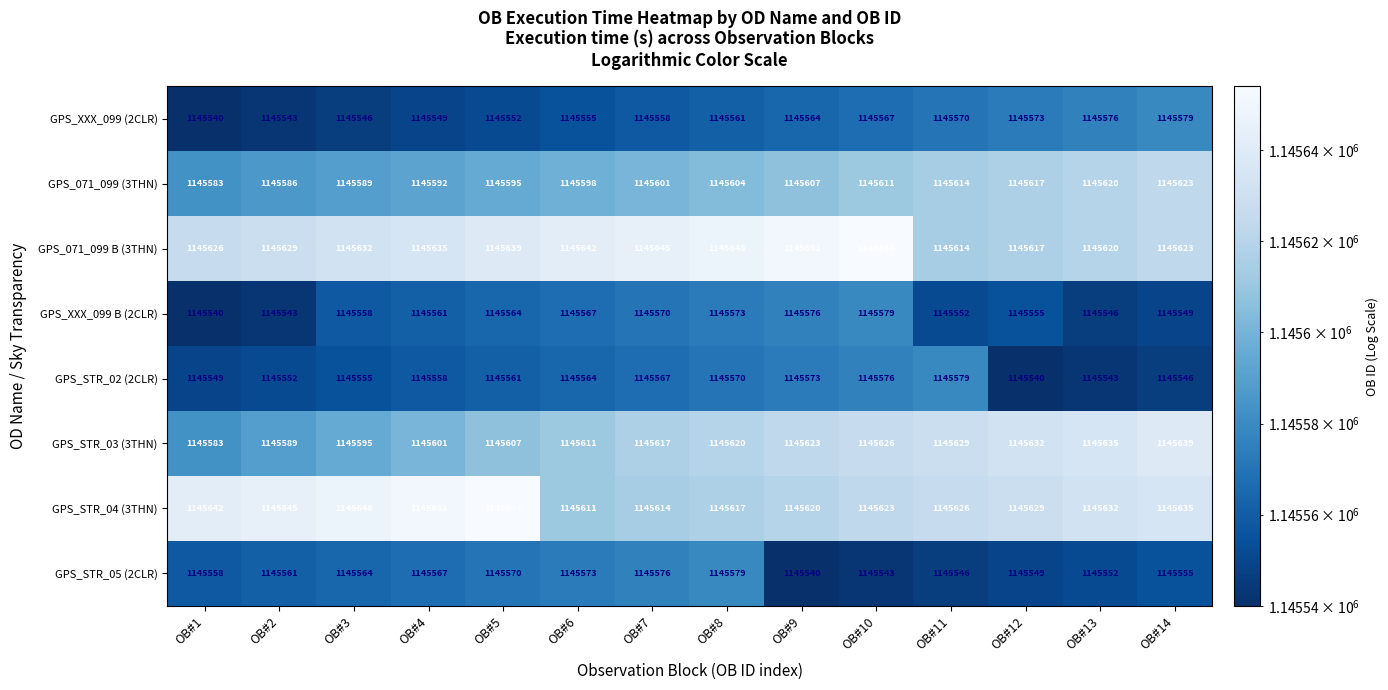

Where is GPS_XXX_099 (2CLR) nearest to the value 1145559?

OB#7